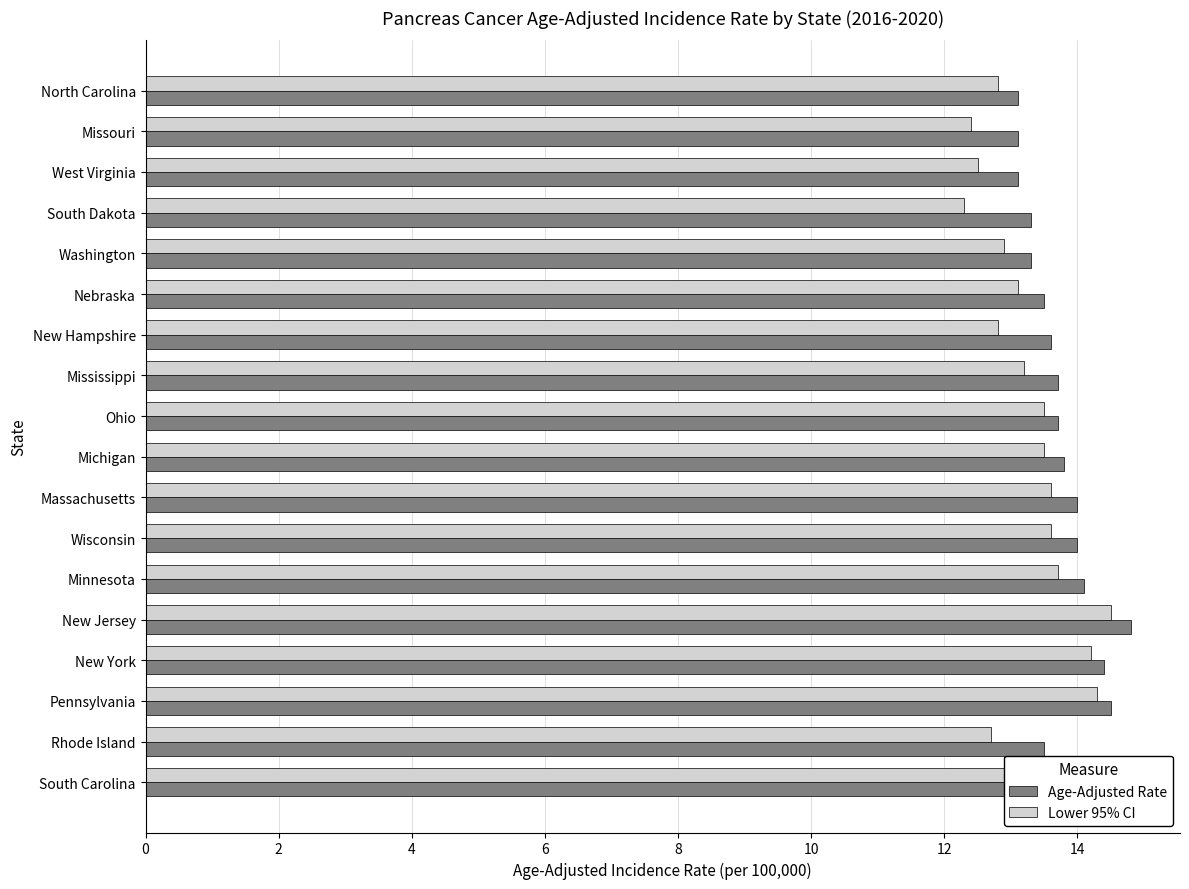

What is the spread (max minus min) of values at Wisconsin?

0.4